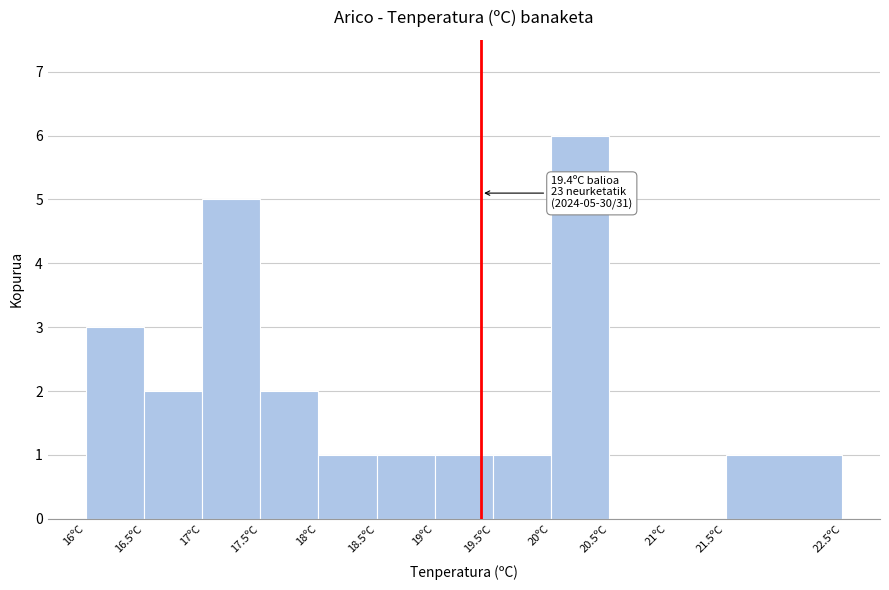

Which range on the x-axis has the tallest bar?

20.0 to 20.5